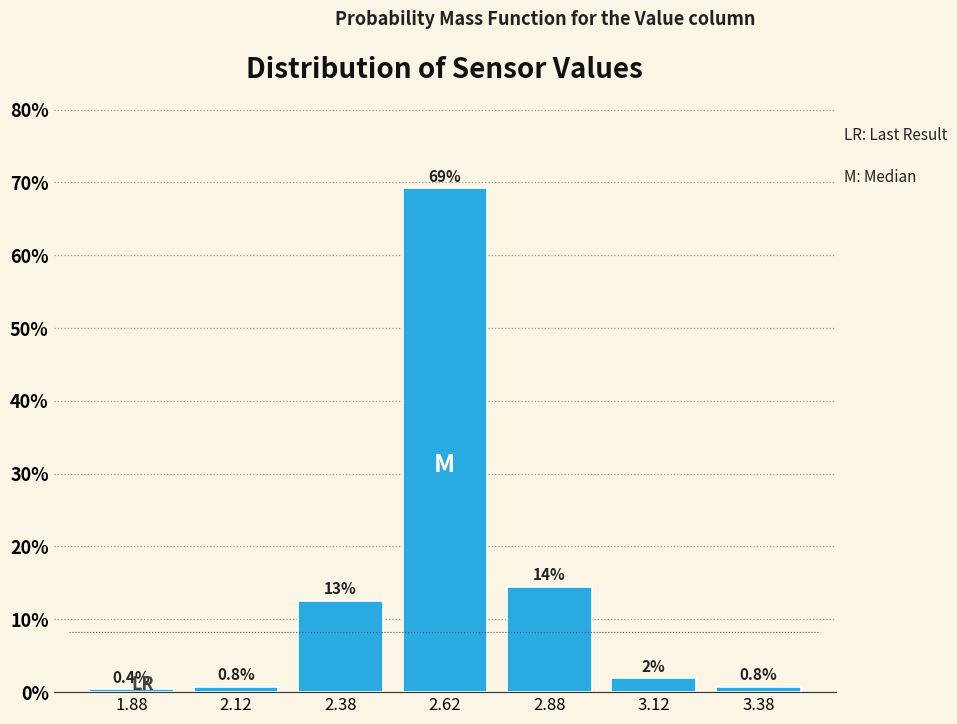

Which range on the x-axis has the tallest bar?

2.50 to 2.75